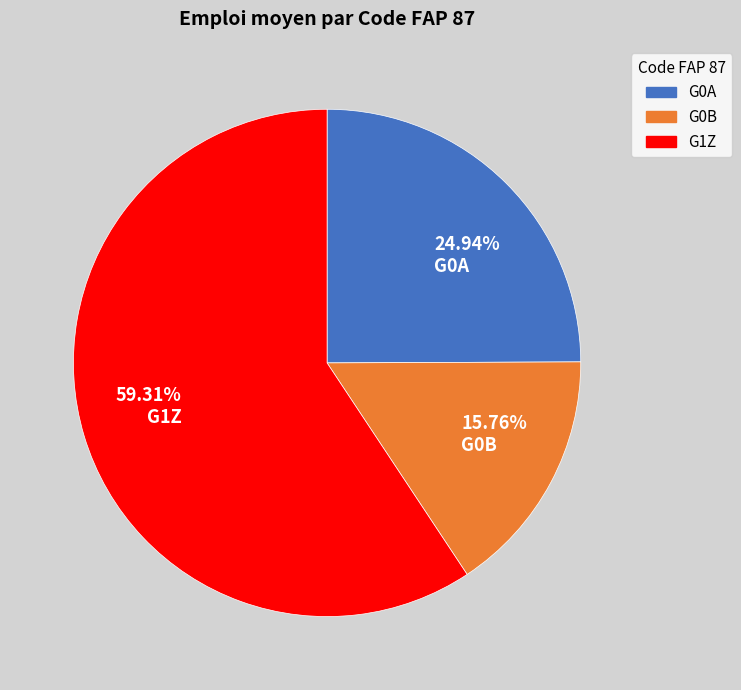

Combined, do 15.76% G0B and 24.94% G0A account for over 50%?

No